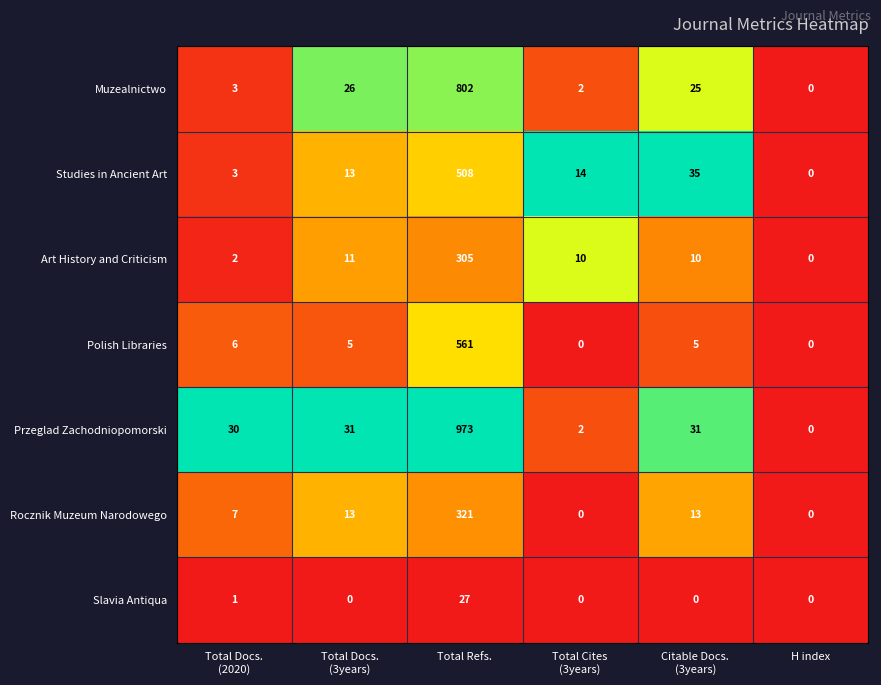

The value of Przeglad Zachodniopomorski at H index is -433. True or false?

False